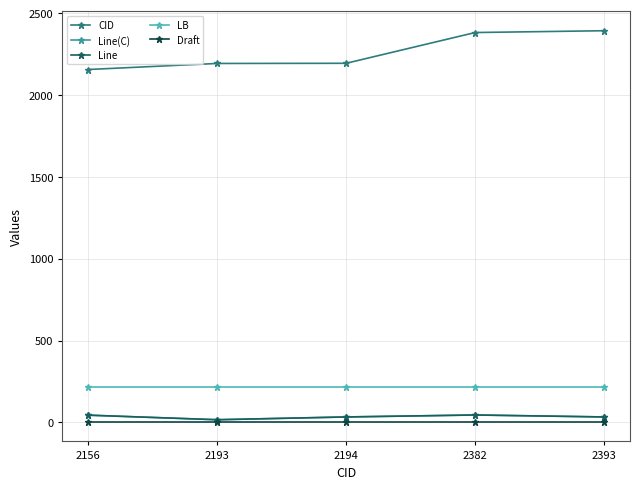

Which category has the lowest value across all series?

2156